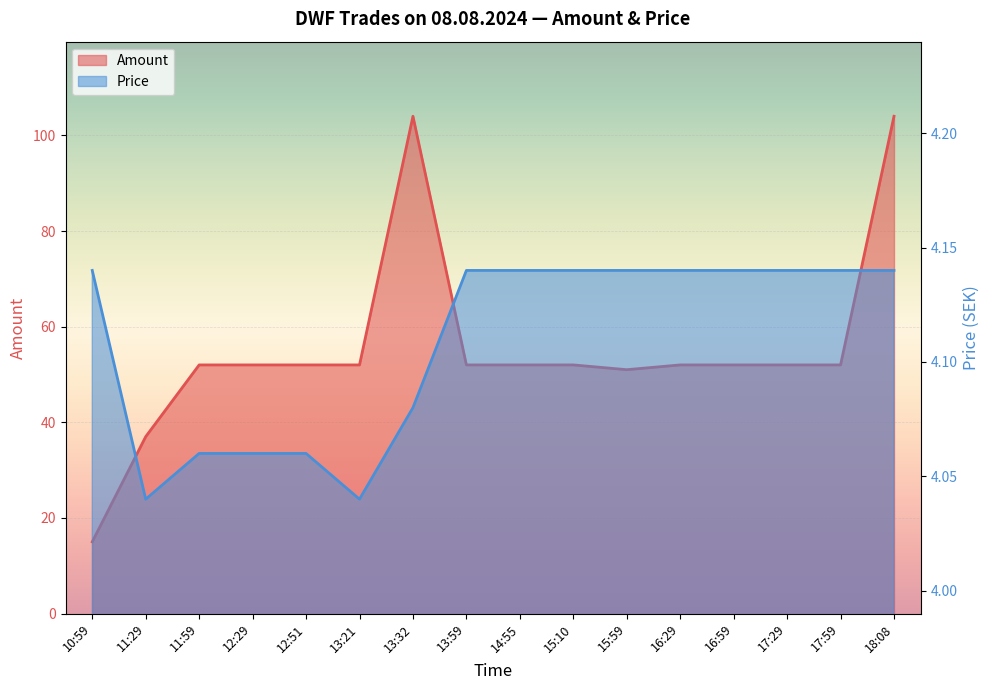

What is the value of the Amount point at the 16th from the left?

104.0